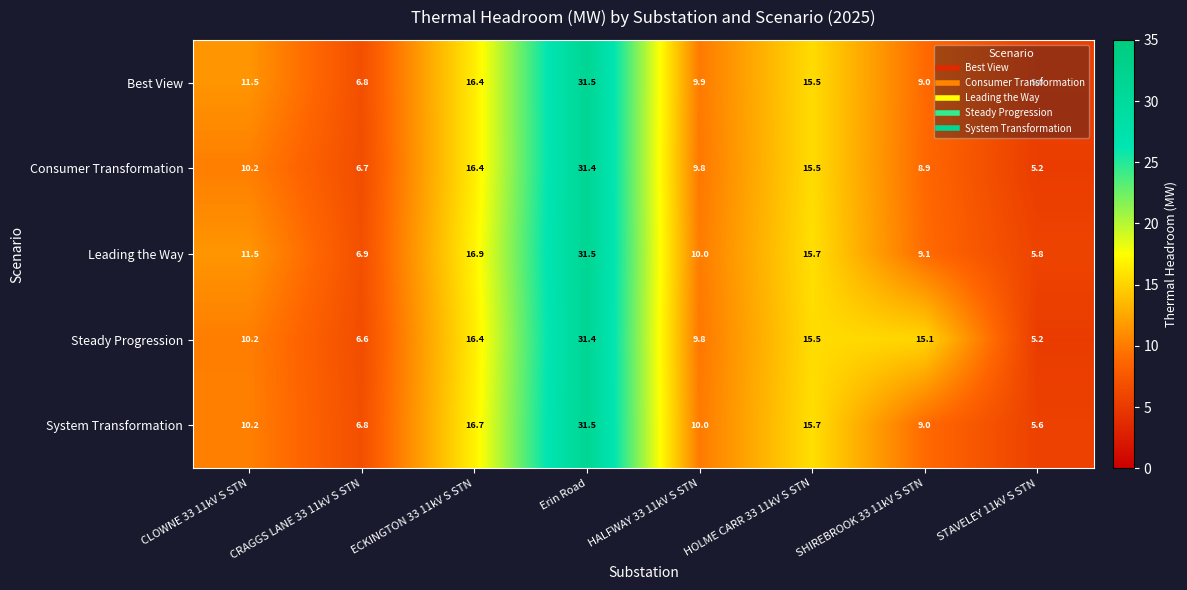

What is the spread (max minus min) of values at CLOWNE 33 11kV S STN?

1.3